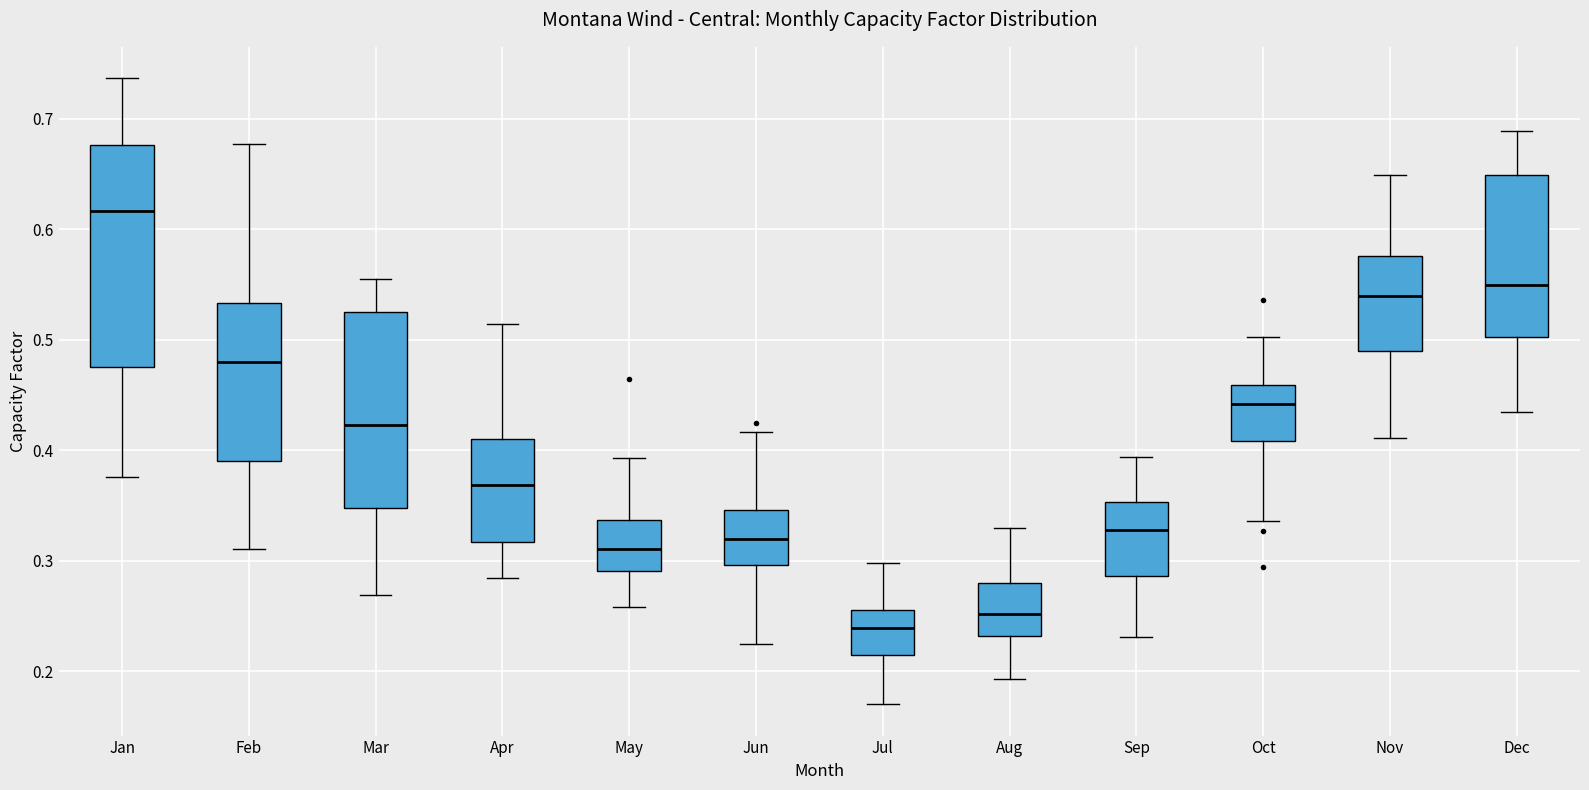

Comparing the boxes themselves (not the whiskers), which one is the tallest?

Jan